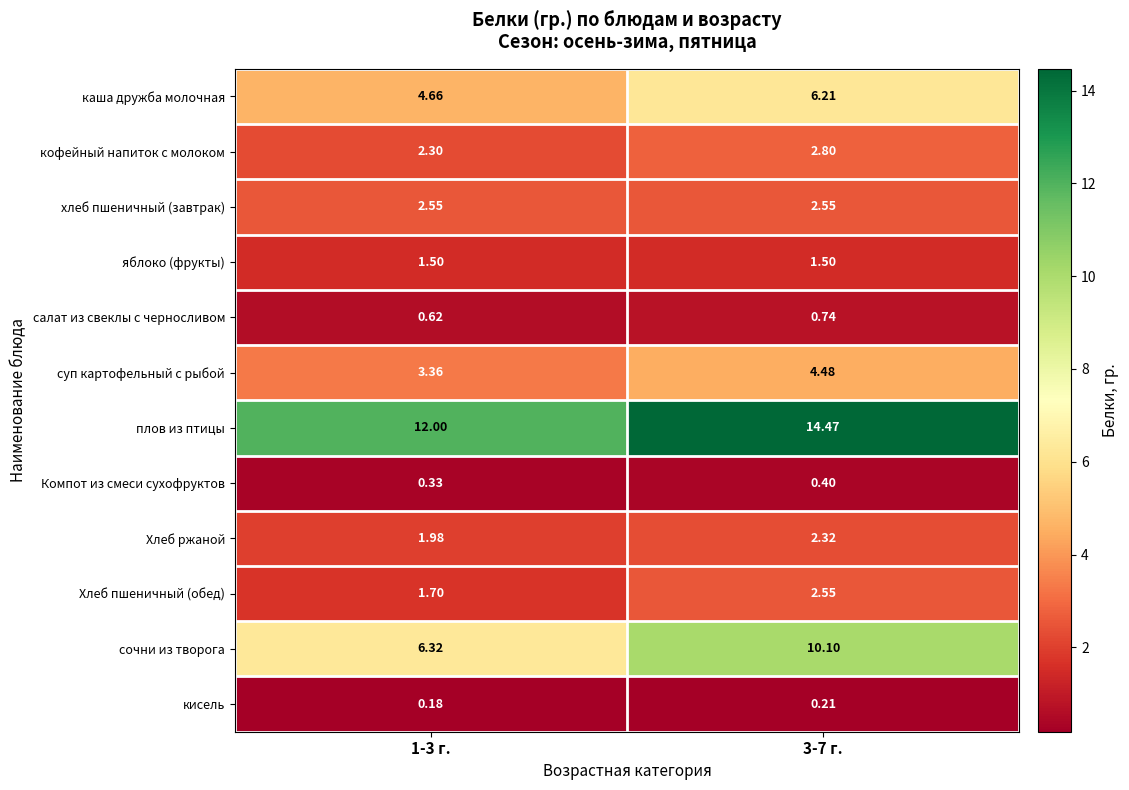

Which series has the largest total across all categories?

плов из птицы